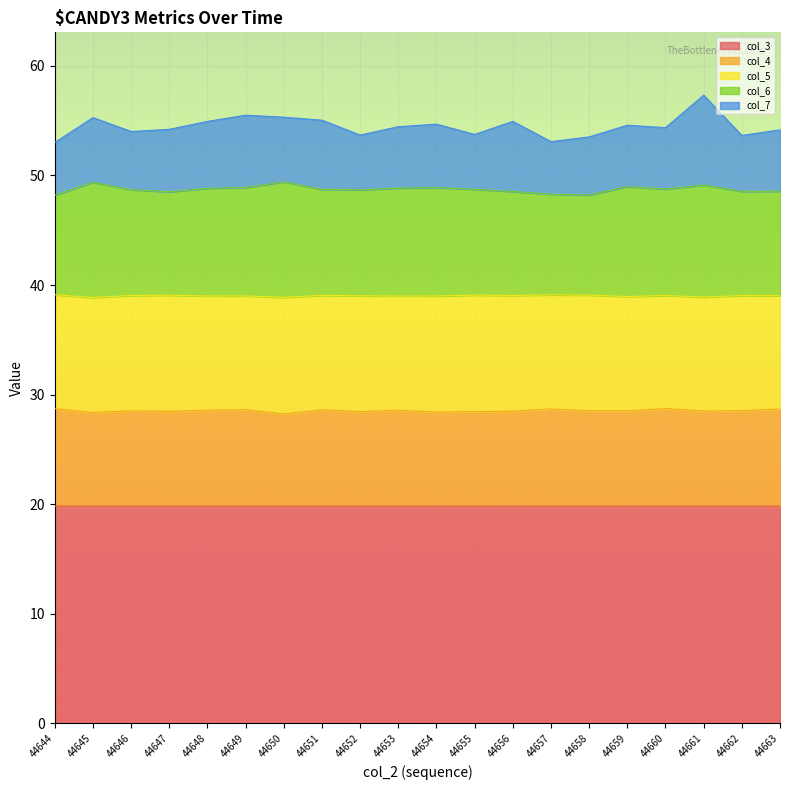

What is the lowest value of the col_3 series?

19.8